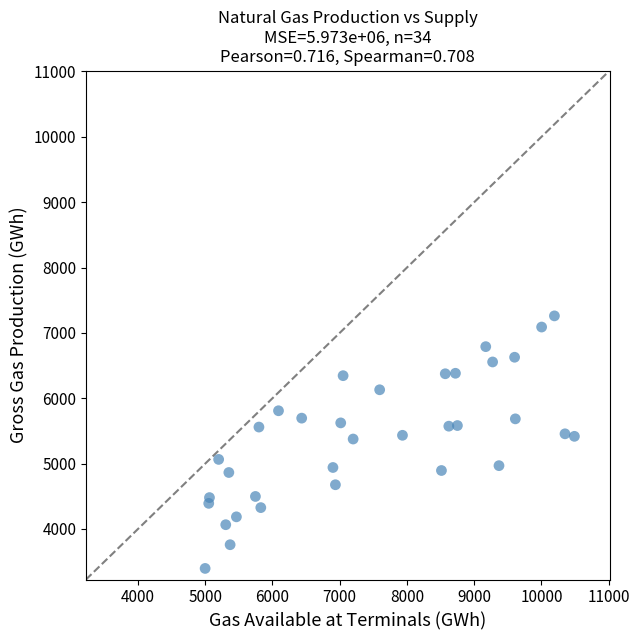

What is the range of X values (max minus min)?

5491.6